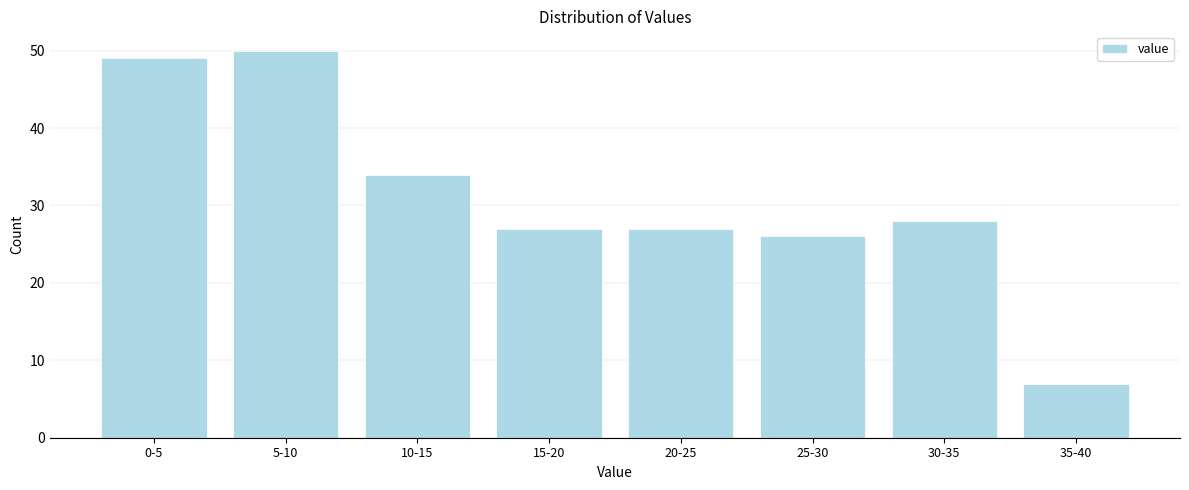

Reading left to right, list all the values displayed in this chart.

0-5=49	5-10=50	10-15=34	15-20=27	20-25=27	25-30=26	30-35=28	35-40=7